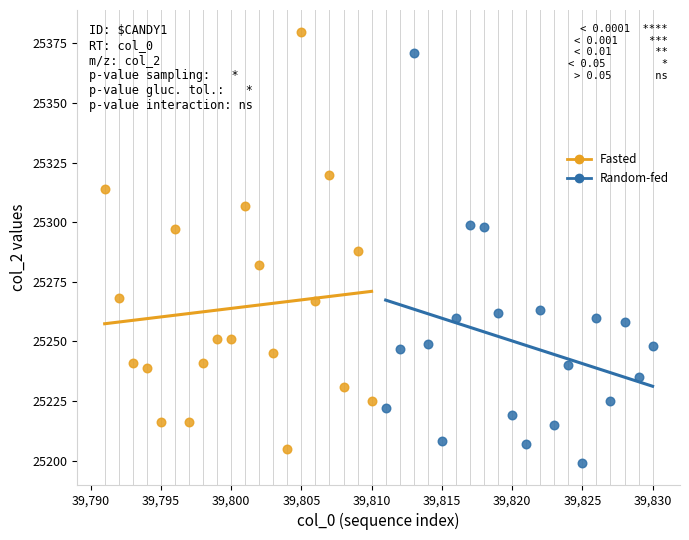

Which series contains the highest Y value?

Fasted